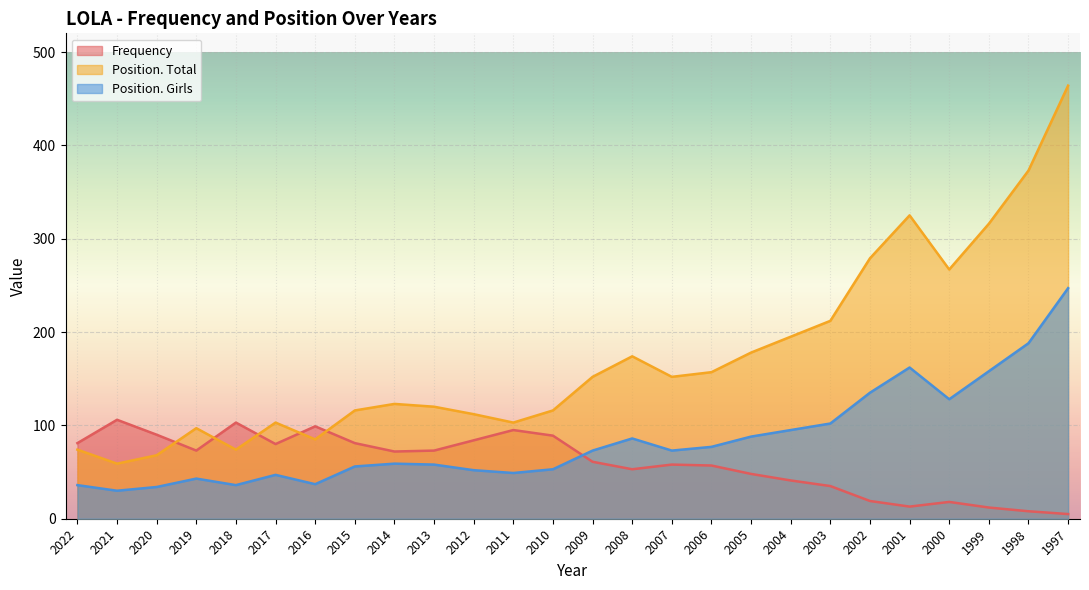

Reading left to right, what are all the values shown in this chart?

Frequency: 81	106	90	73	103	80	99	81	72	73	84	95	89	61	53	58	57	48	41	35	19	13	18	12	8	5
Position. Total: 74	59	68	97	74	103	85	116	123	120	112	103	116	152	174	152	157	178	195	212	279	325	267	316	373	464
Position. Girls: 36	30	34	43	36	47	37	56	59	58	52	49	53	73	86	73	77	88	95	102	135	162	128	158	188	247